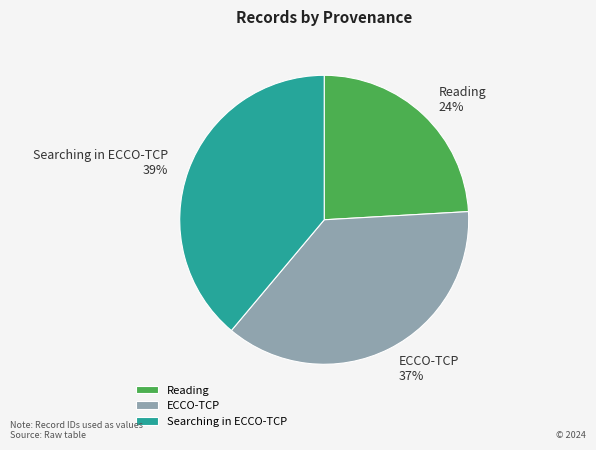

Is it true that Reading is 24% of the pie?

True